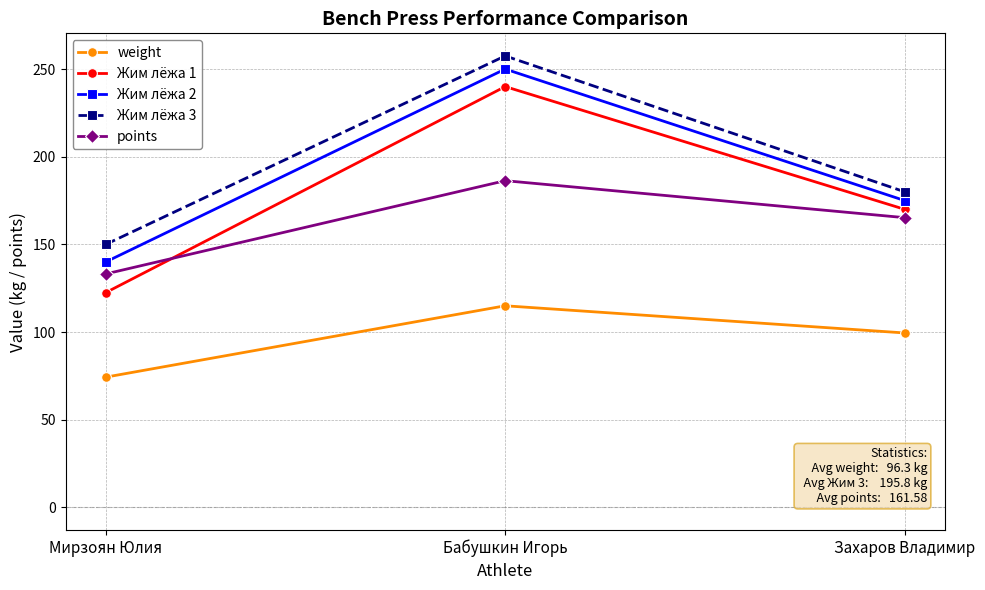

Reading left to right, transcribe all the data shown in this chart.

weight: Мирзоян Юлия=74.3	Бабушкин Игорь=115.0	Захаров Владимир=99.5
Жим лёжа 1: Мирзоян Юлия=122.5	Бабушкин Игорь=240.0	Захаров Владимир=170.0
Жим лёжа 2: Мирзоян Юлия=140.0	Бабушкин Игорь=250.0	Захаров Владимир=175.0
Жим лёжа 3: Мирзоян Юлия=150.0	Бабушкин Игорь=257.5	Захаров Владимир=180.0
points: Мирзоян Юлия=133.2	Бабушкин Игорь=186.3	Захаров Владимир=165.3